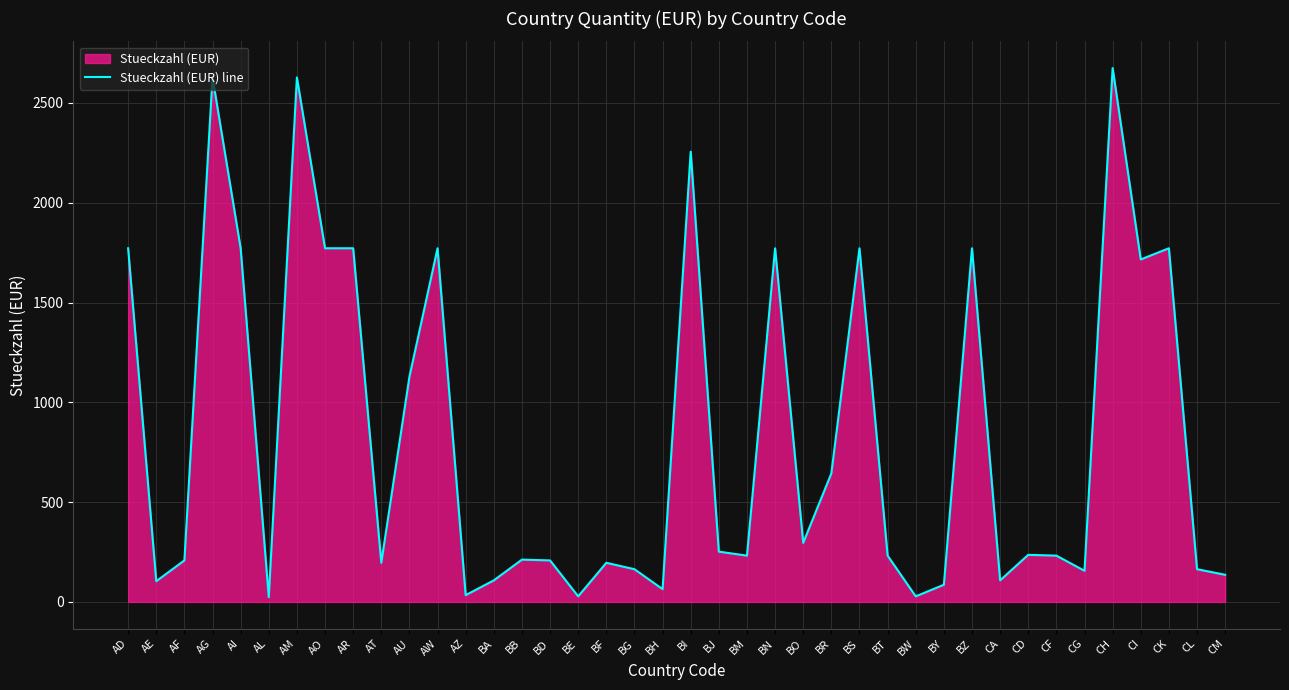

What value does the data have at BF?

196